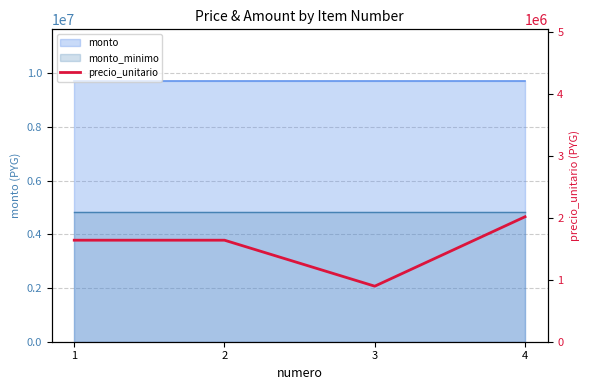

Rank the categories by value from lowest to highest.

3, 1, 2, 4